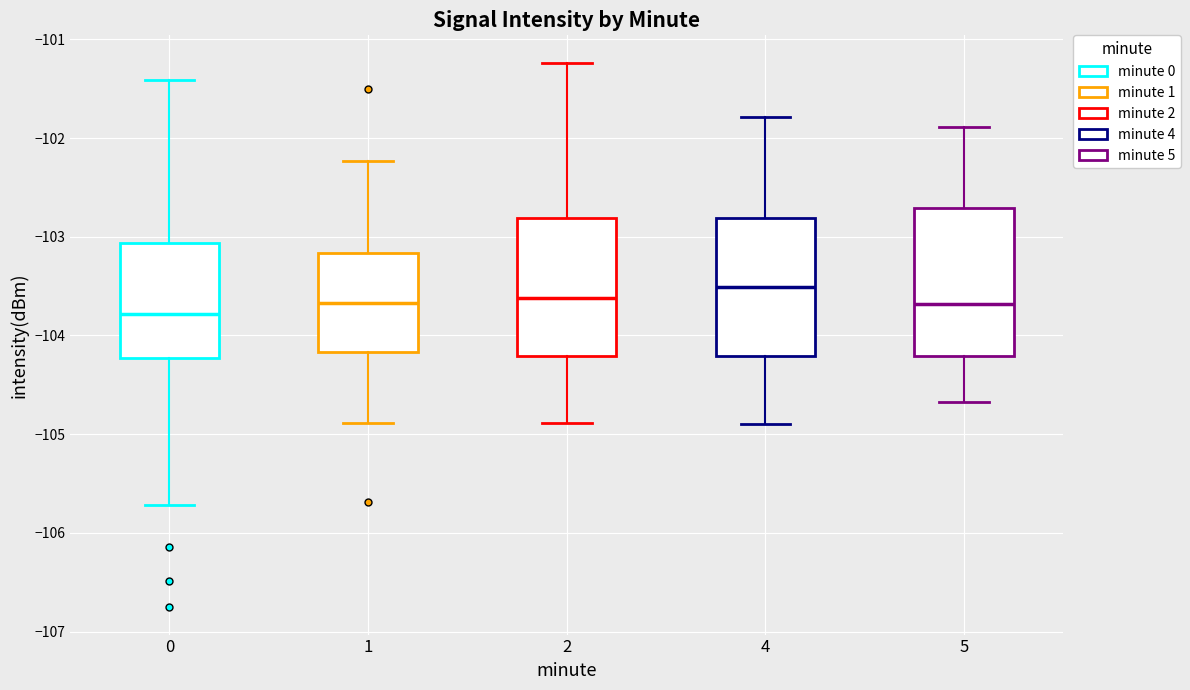

Reading left to right, transcribe this box plot: for each box, give where its median line is, the range the box spans, and where its two whiskers end, as read against the y-axis. The values are not printed on the chart, so give them approximately, as read against the axis.

0: median -103.8, box -104.2 to -103.1, whiskers -105.7 to -101.4
1: median -103.7, box -104.2 to -103.2, whiskers -104.9 to -102.2
2: median -103.6, box -104.2 to -102.8, whiskers -104.9 to -101.2
4: median -103.5, box -104.2 to -102.8, whiskers -104.9 to -101.8
5: median -103.7, box -104.2 to -102.7, whiskers -104.7 to -101.9